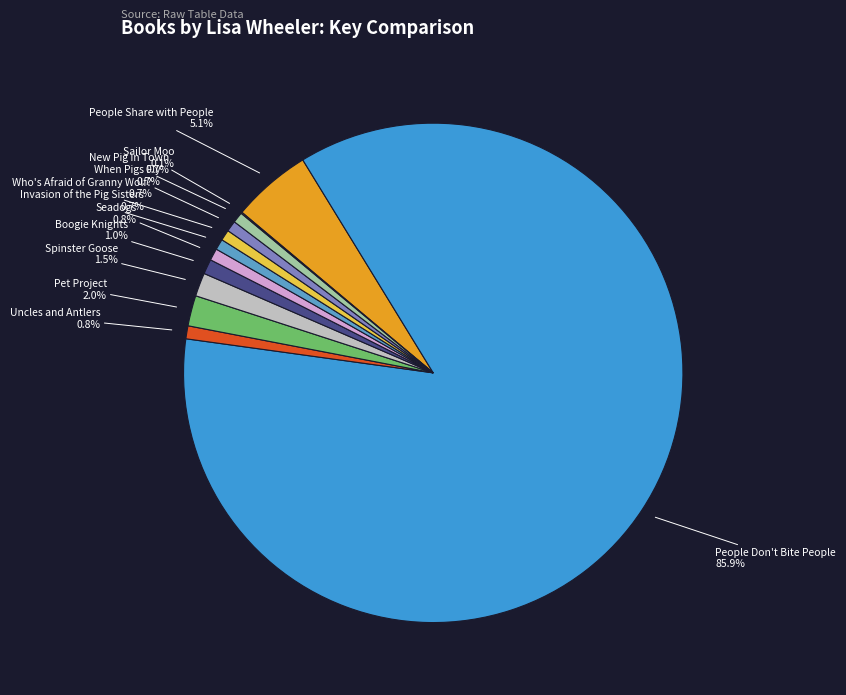

Is the sum of When Pigs Fly and Pet Project greater than half?

No